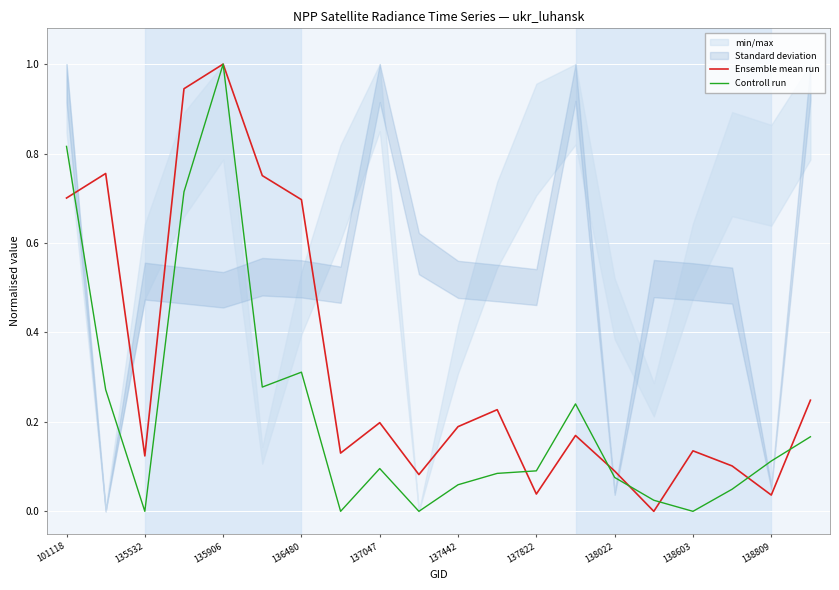

True or false: Ensemble mean run has a value of 1.0 at 135906.

True